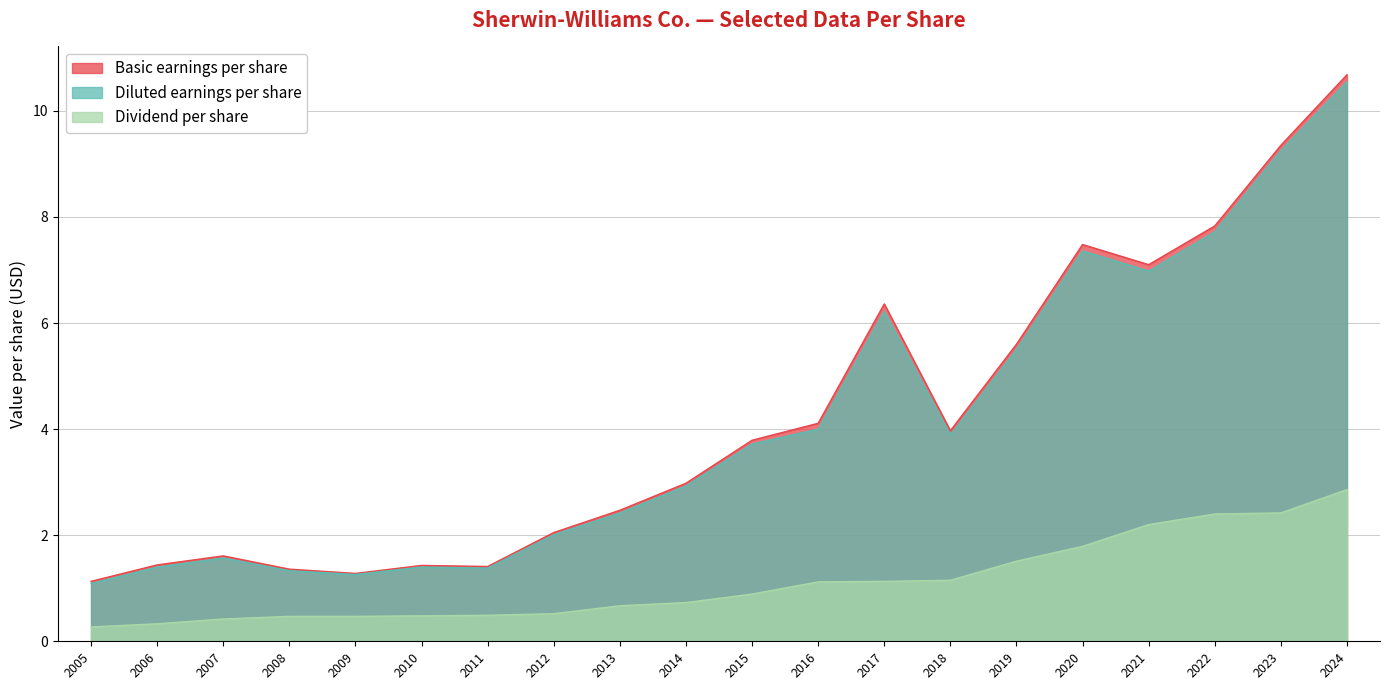

True or false: Basic earnings per share has more than 1 points higher than both neighbors.

True